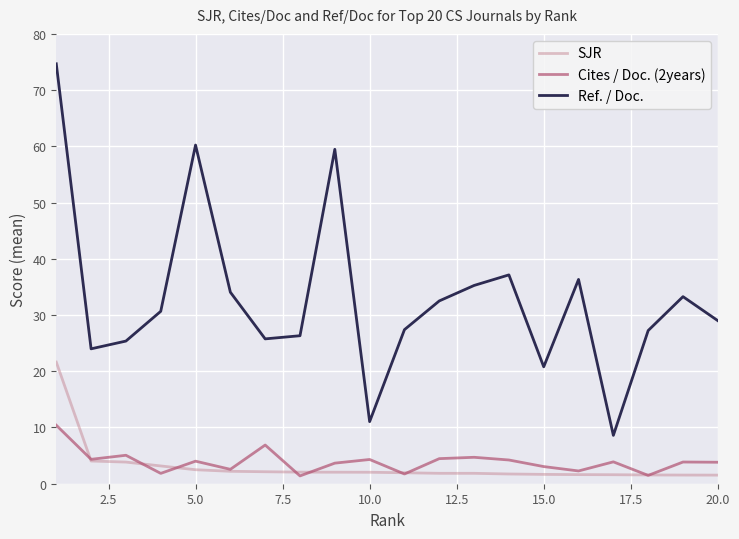

Which series has the largest total across all categories?

Ref. / Doc.